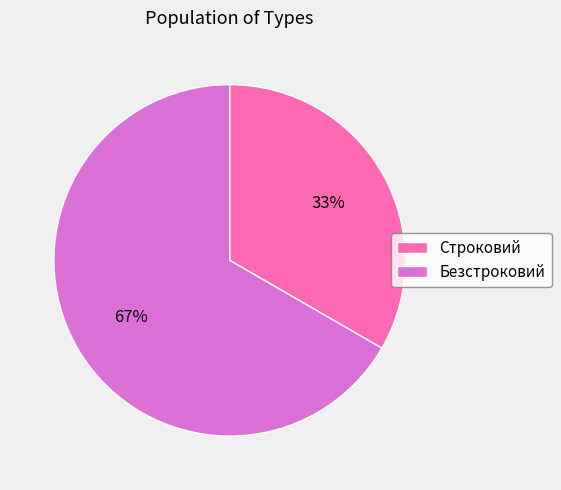

To the nearest percent, what is the average slice percentage?

50%